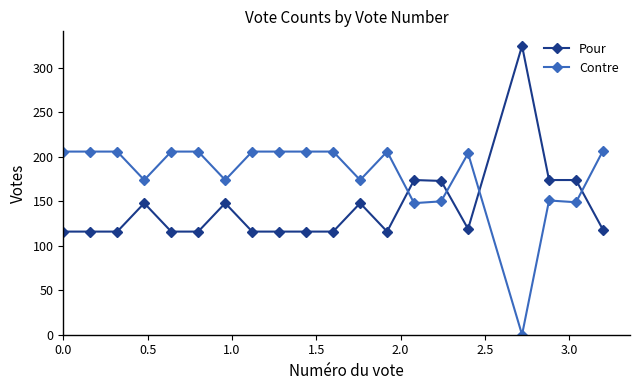

What is the value of the Contre point at the 6th from the left?

206